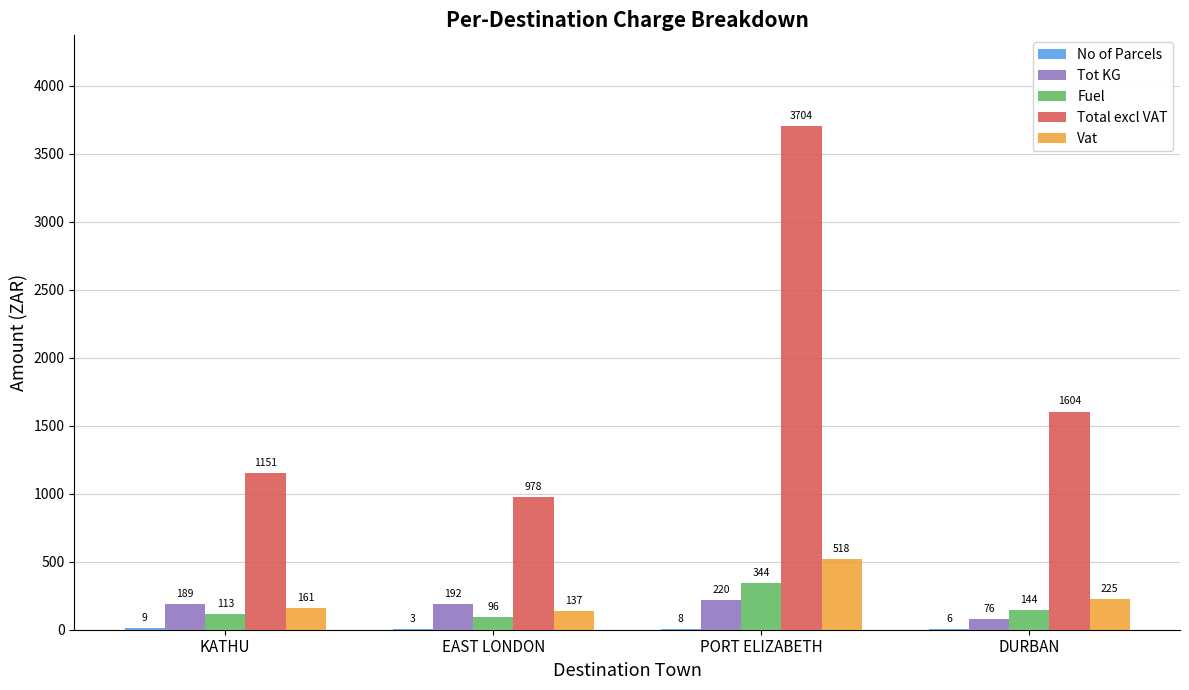

What value does the Total excl VAT series have at EAST LONDON?

978.0